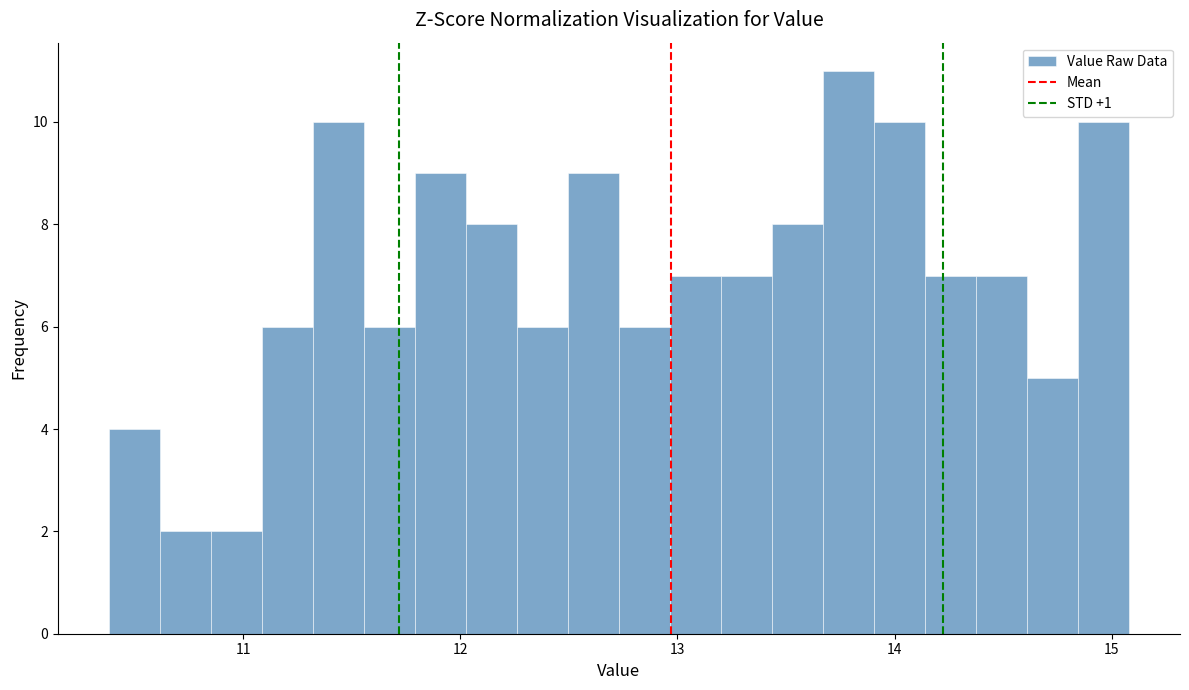

Read against the x-axis, roughly where is the centre of the tallest bar?

13.8